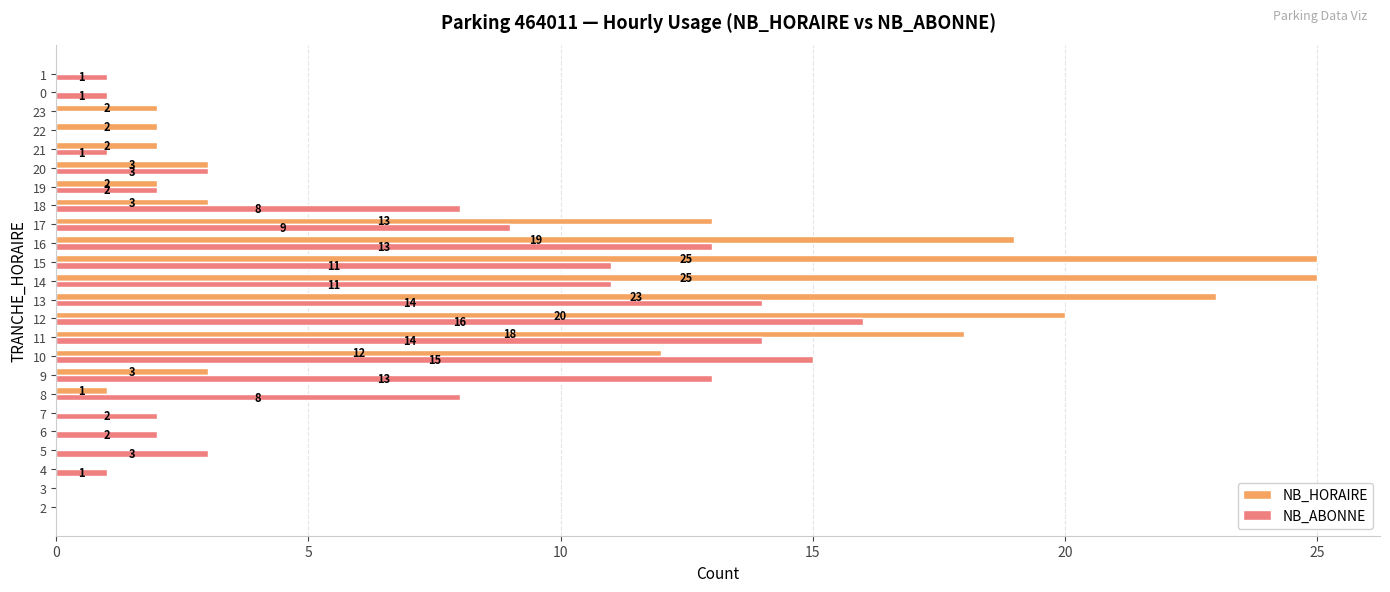

What is the sum of all NB_HORAIRE values?

173